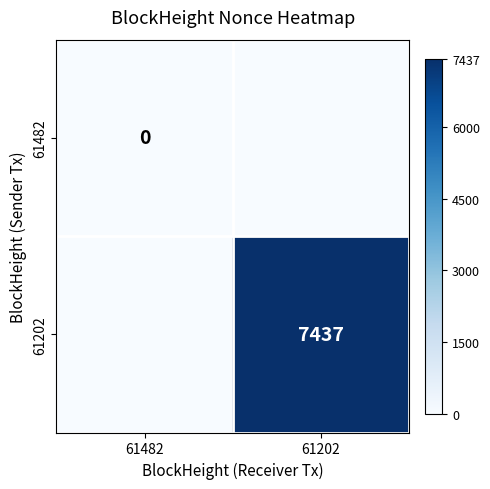

Where is 61202 nearest to the value 3718?

61482